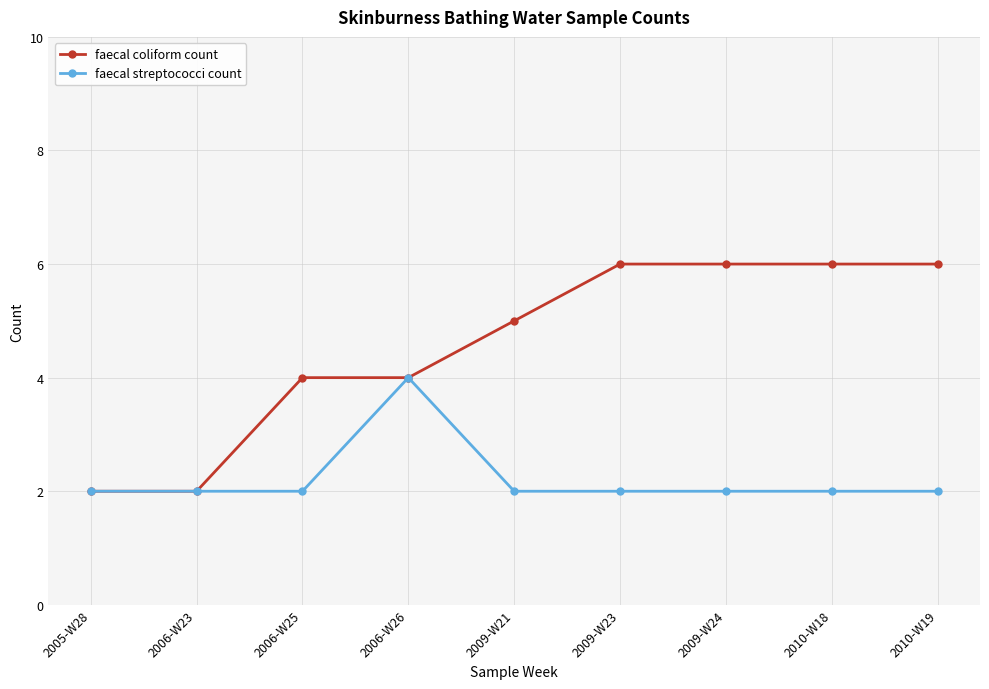

What is the difference between the highest and lowest values at 2009-W21?

3